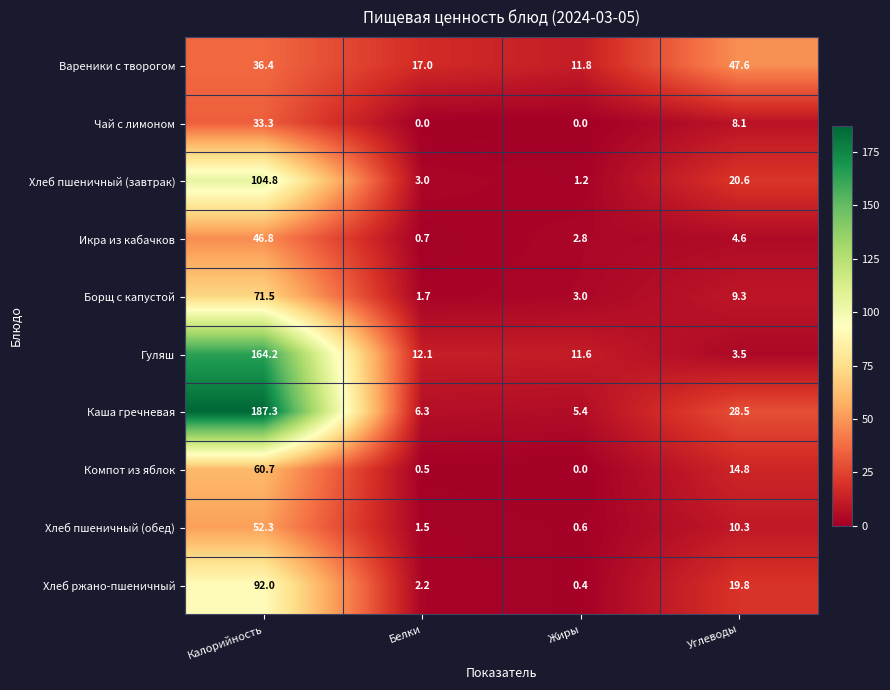

Which label corresponds to the largest value in the chart?

Калорийность